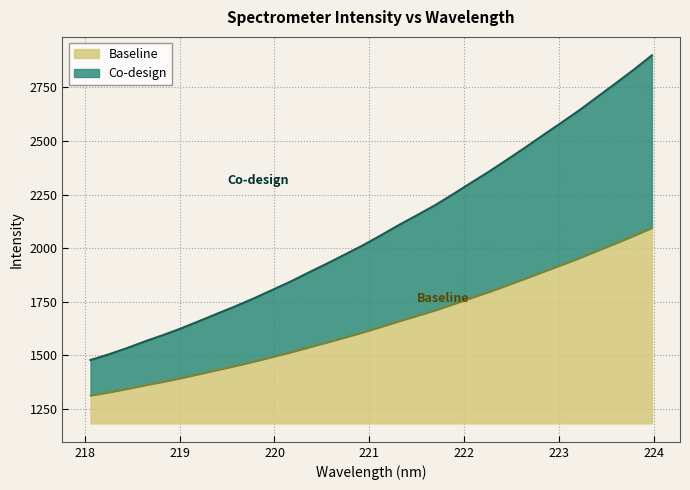

What is the difference between the maximum and minimum values?

1421.6